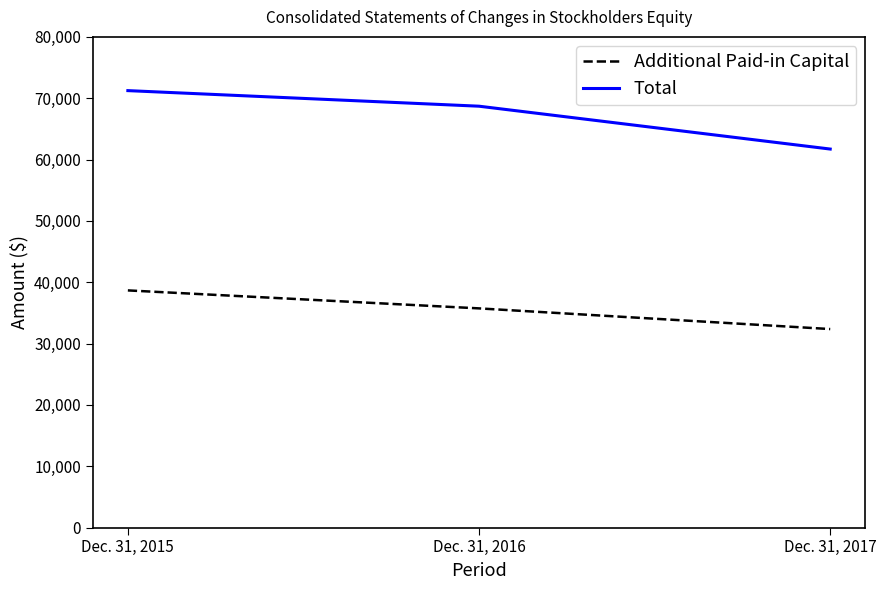

What is the average value of the Additional Paid-in Capital series?

35595